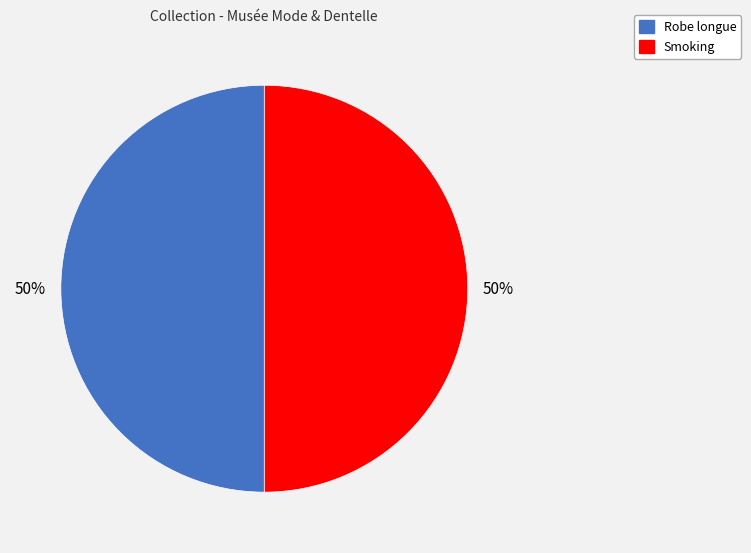

How many slices are in this pie chart?

2